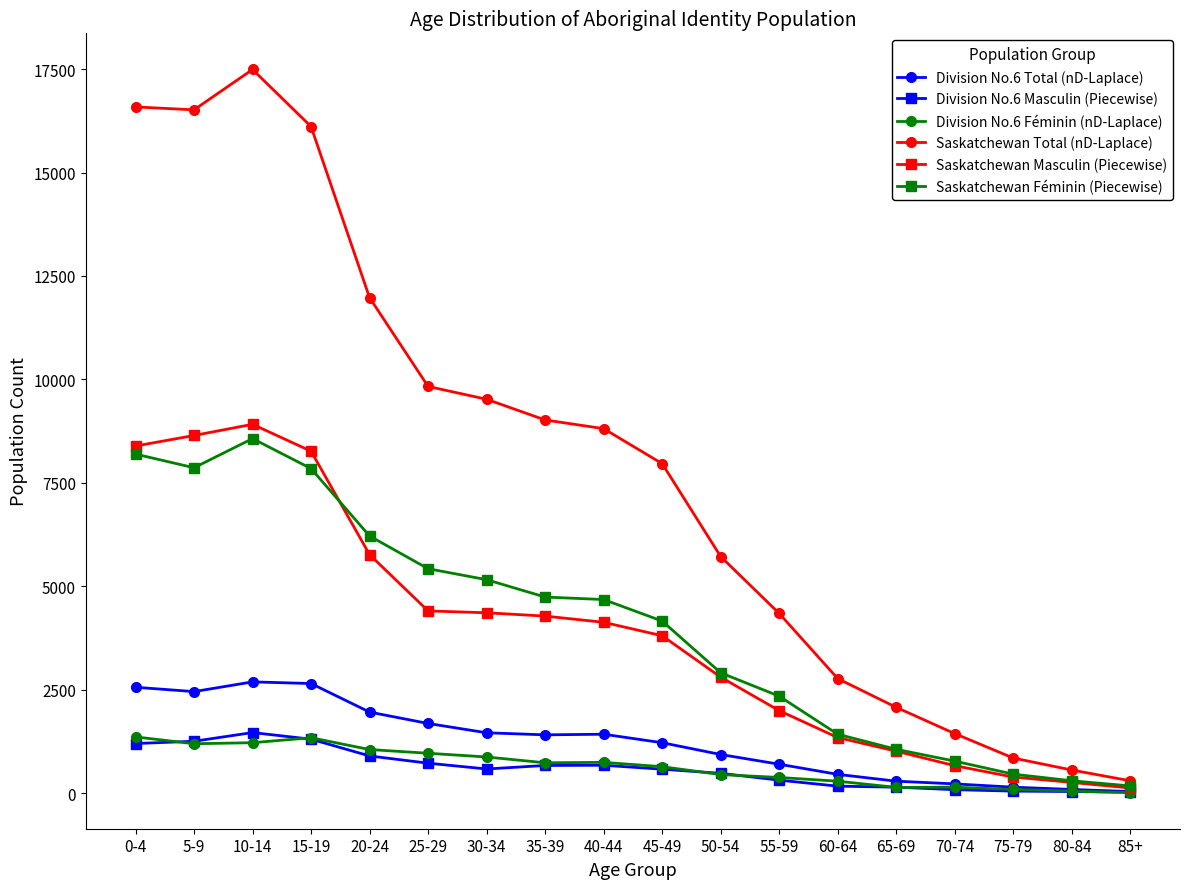

Which series changed the most between 35-39 and 70-74?

Saskatchewan Total (nD-Laplace)